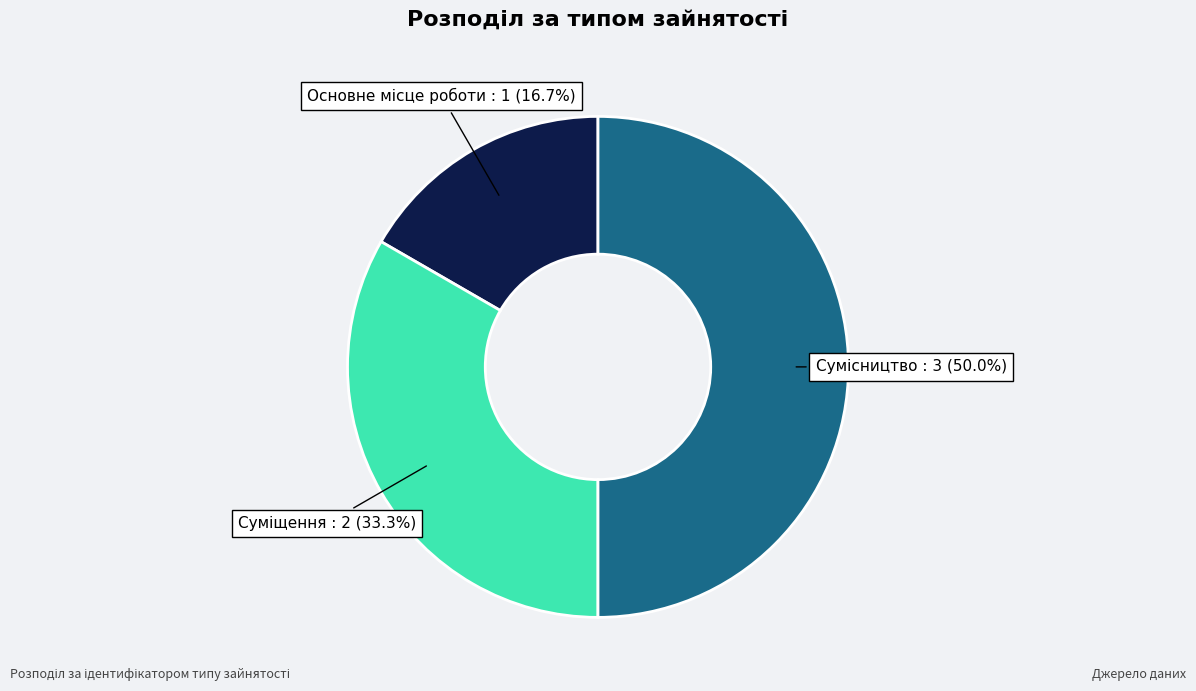

What portion of the pie excludes Сумісництво?

50.0%